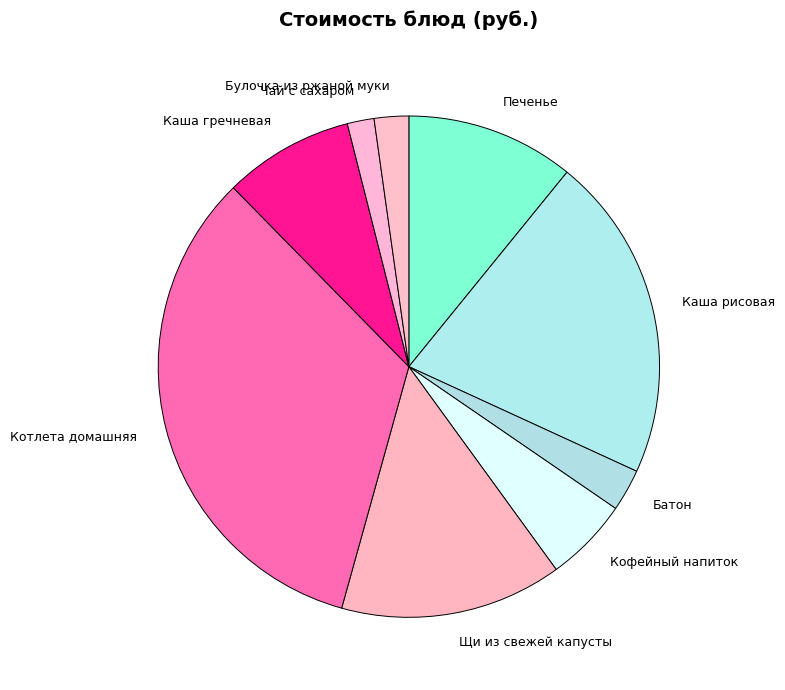

Is the sum of Печенье and Каша гречневая greater than half?

No